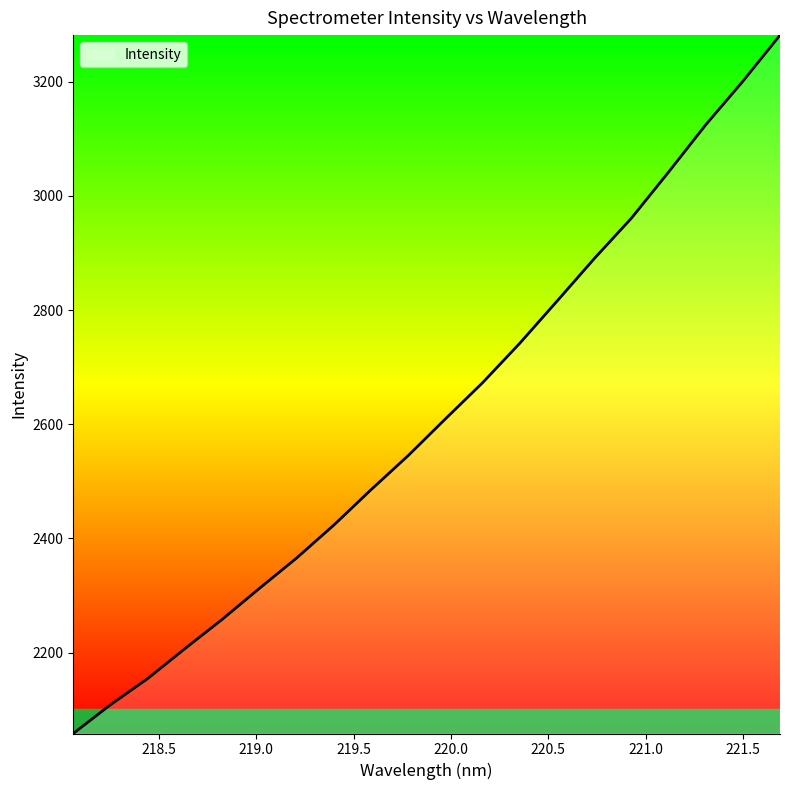

What is the smallest value displayed?

2058.3